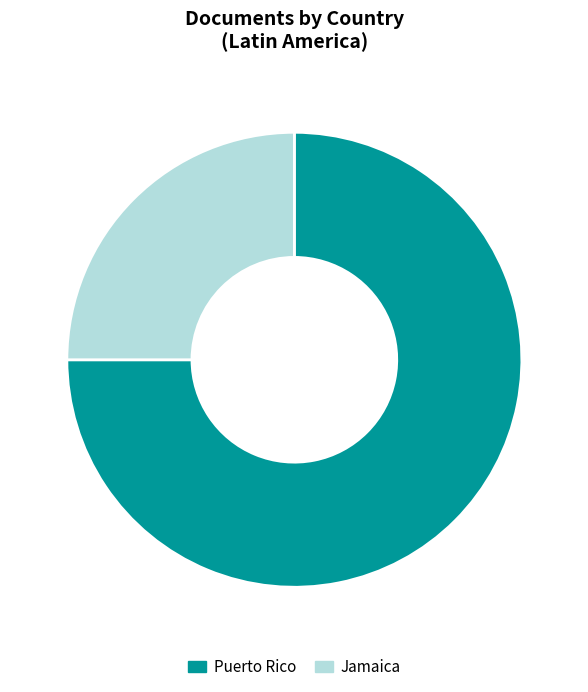

To the nearest percent, what is the difference between the largest and smallest slice percentages?

50%